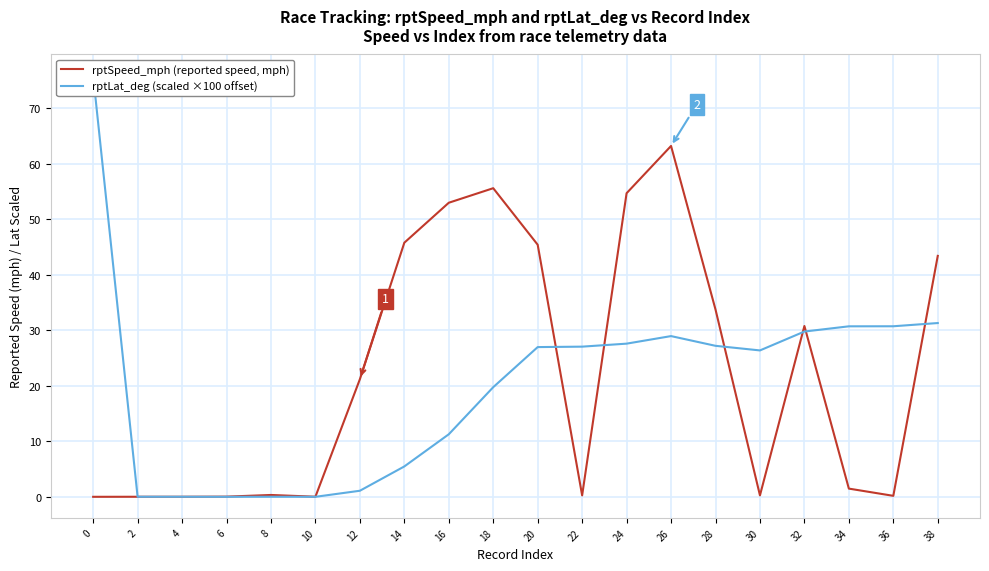

What is the difference between the rptLat_deg (scaled ×100 offset) values at 32 and 34?

0.9